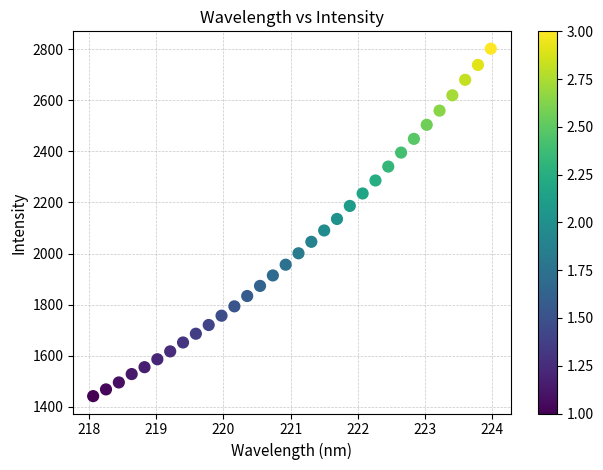

What is the range of X values (max minus min)?

5.9